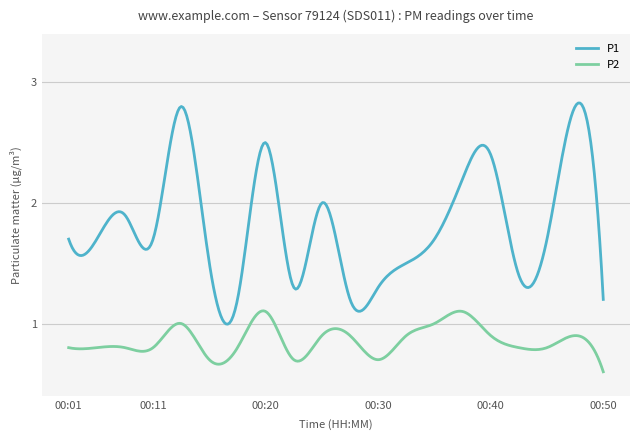

Which series has the largest total across all categories?

P1